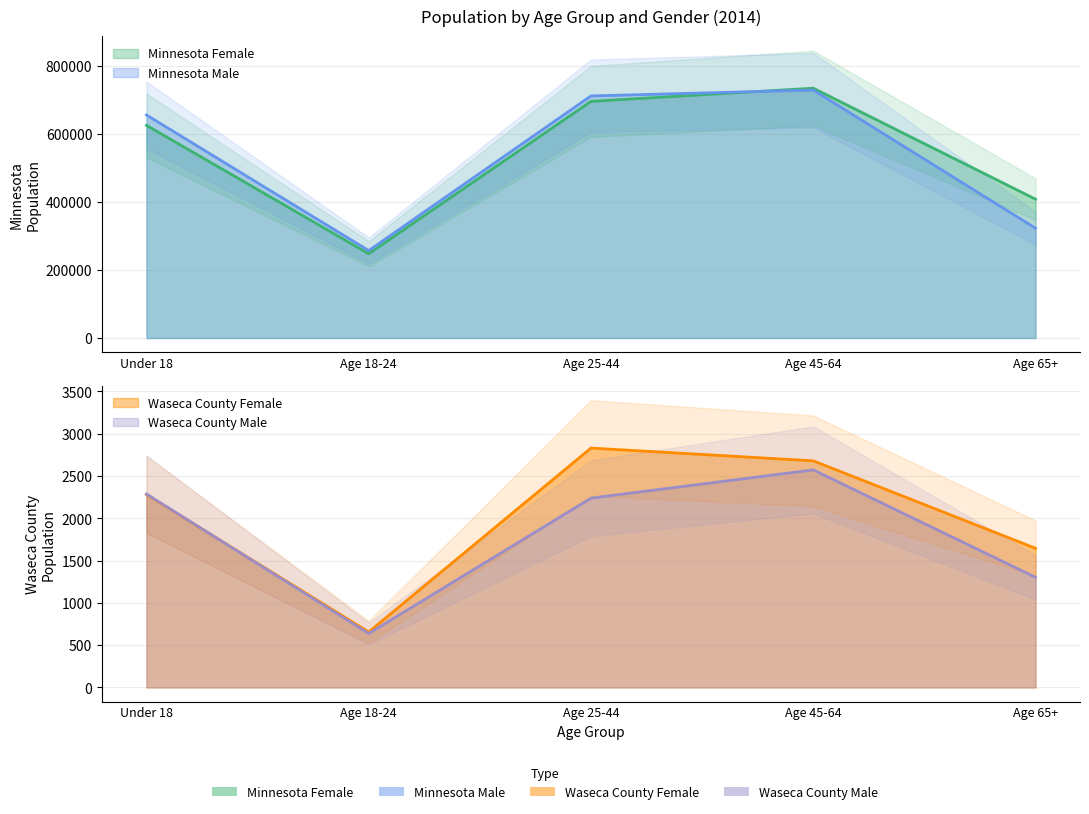

List the series in order of their peak value, lowest first.

Waseca County Male, Waseca County Female, Minnesota Male, Minnesota Female